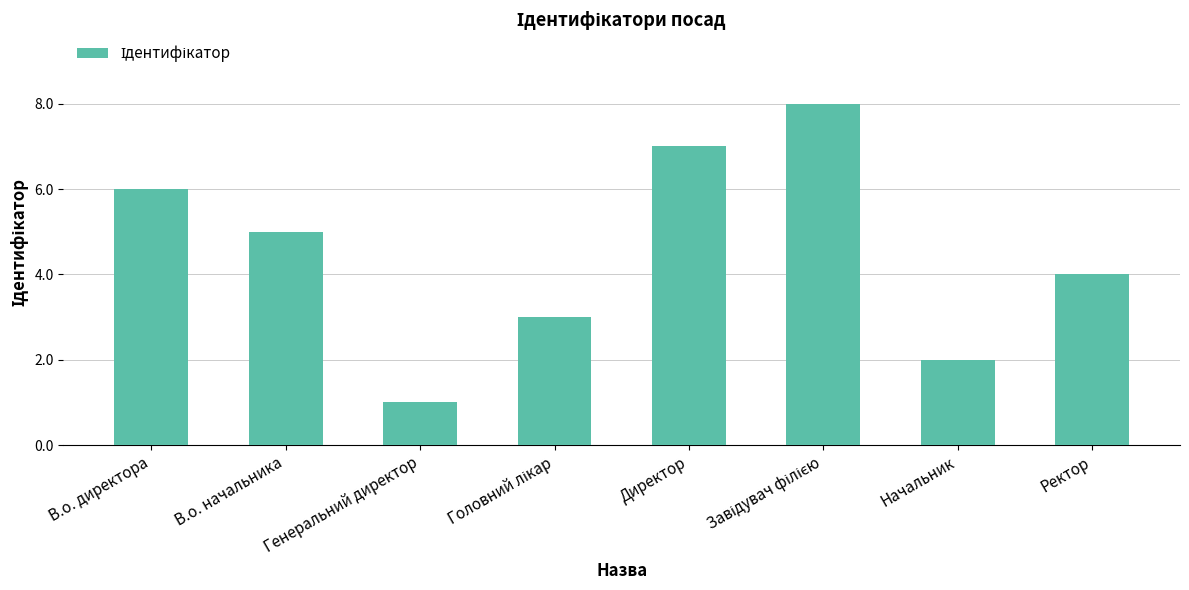

Which category has the lowest value across all series?

Генеральний директор